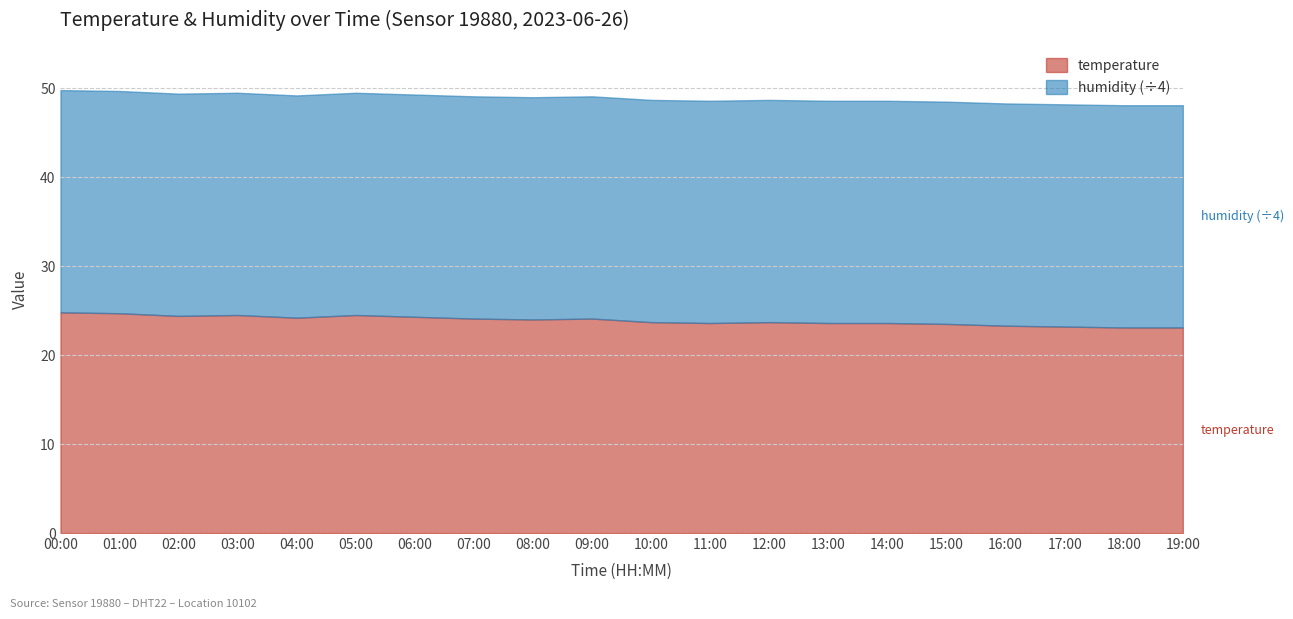

True or false: temperature and humidity intersect in this chart.

False